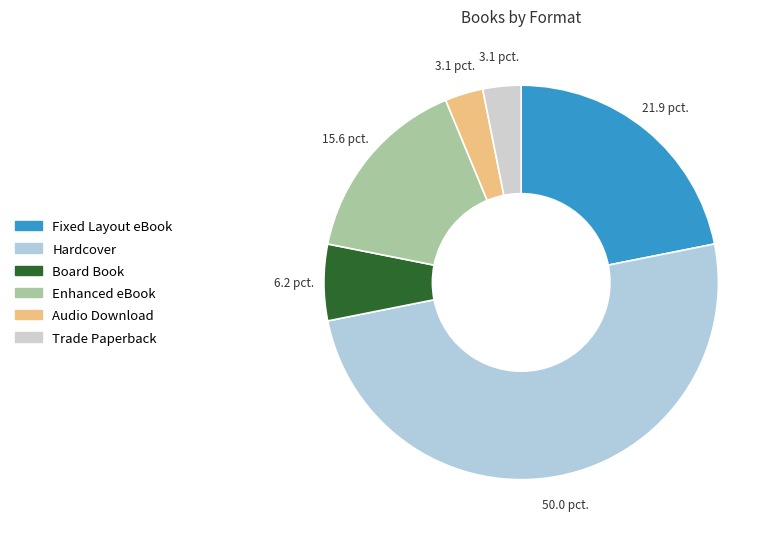

To the nearest percent, what portion does Enhanced eBook represent?

16%